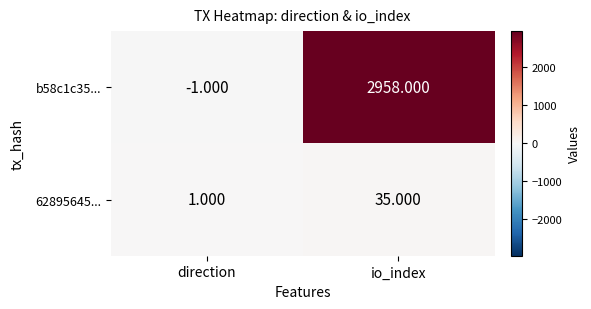

Rank the categories by 62895645... value from lowest to highest.

direction, io_index